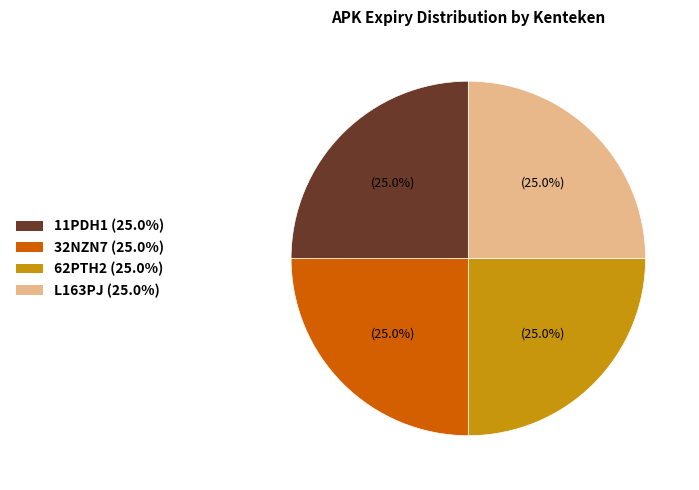

How many segments does this pie chart have?

4